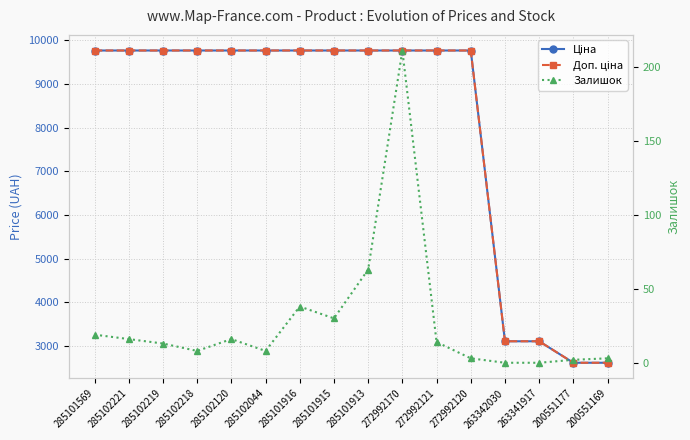

Which label corresponds to the smallest value in the chart?

263342030